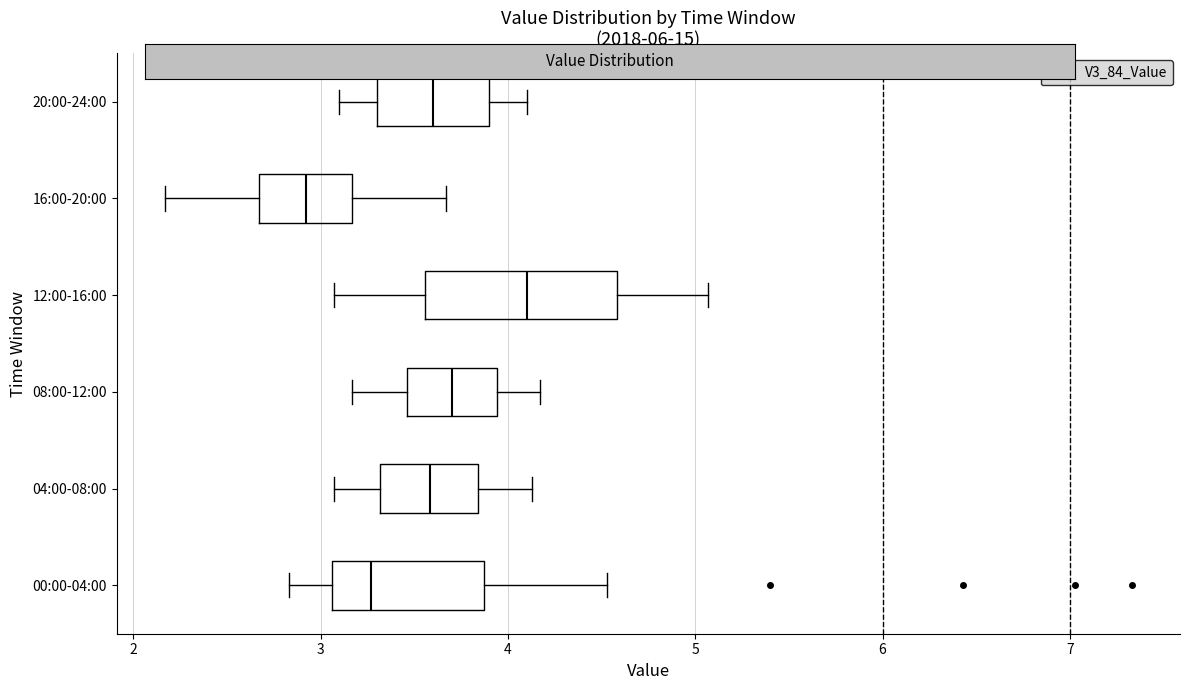

Reading bottom to top, transcribe this box plot: for each box, give where its median line is, the range the box spans, and where its two whiskers end, as read against the x-axis. The values are not printed on the chart, so give them approximately, as read against the axis.

00:00-04:00: median 3.3, box 3.1 to 3.9, whiskers 2.8 to 4.5
04:00-08:00: median 3.6, box 3.3 to 3.8, whiskers 3.1 to 4.1
08:00-12:00: median 3.7, box 3.5 to 3.9, whiskers 3.2 to 4.2
12:00-16:00: median 4.1, box 3.6 to 4.6, whiskers 3.1 to 5.1
16:00-20:00: median 2.9, box 2.7 to 3.2, whiskers 2.2 to 3.7
20:00-24:00: median 3.6, box 3.3 to 3.9, whiskers 3.1 to 4.1